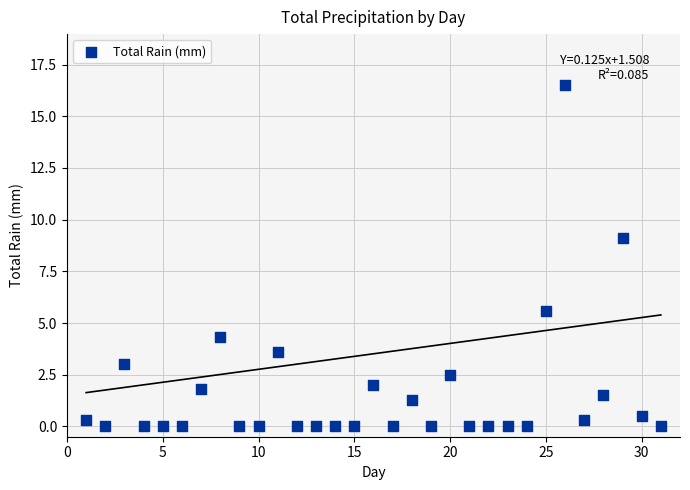

What is the range of Y values (max minus min)?

16.5